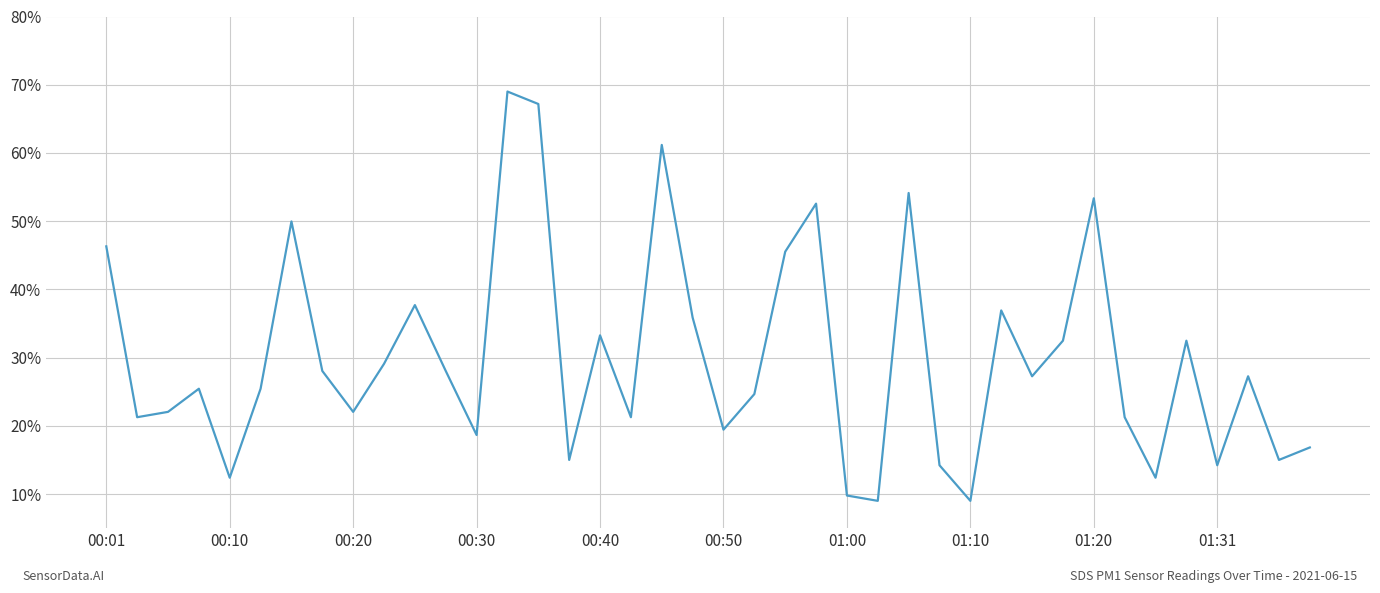

True or false: the data has more than 0 interior local peaks.

True